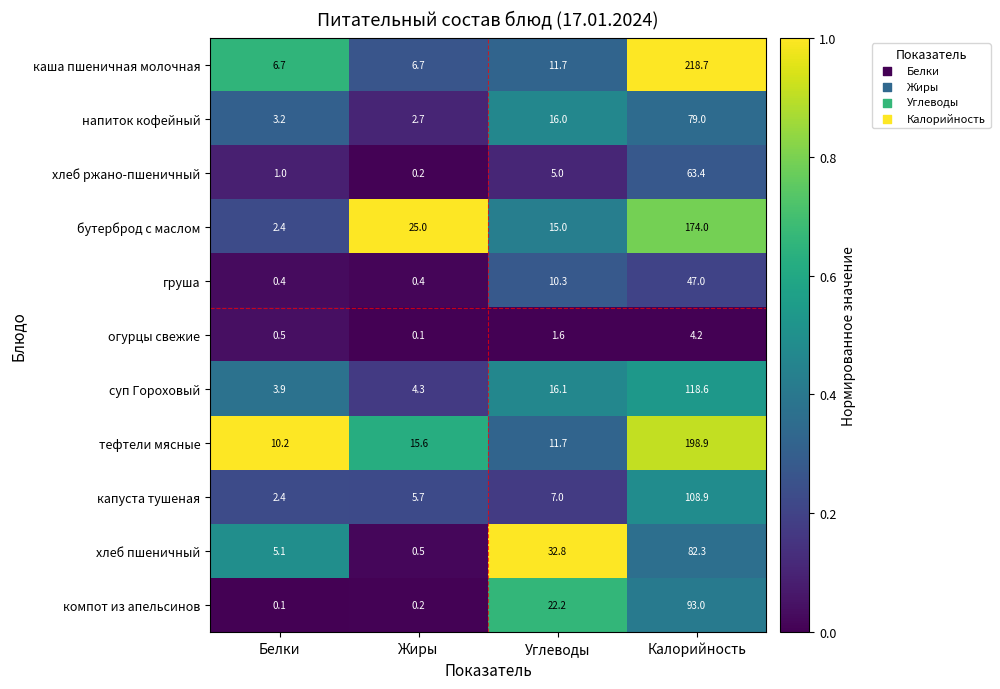

What is the greatest value displayed?

218.7